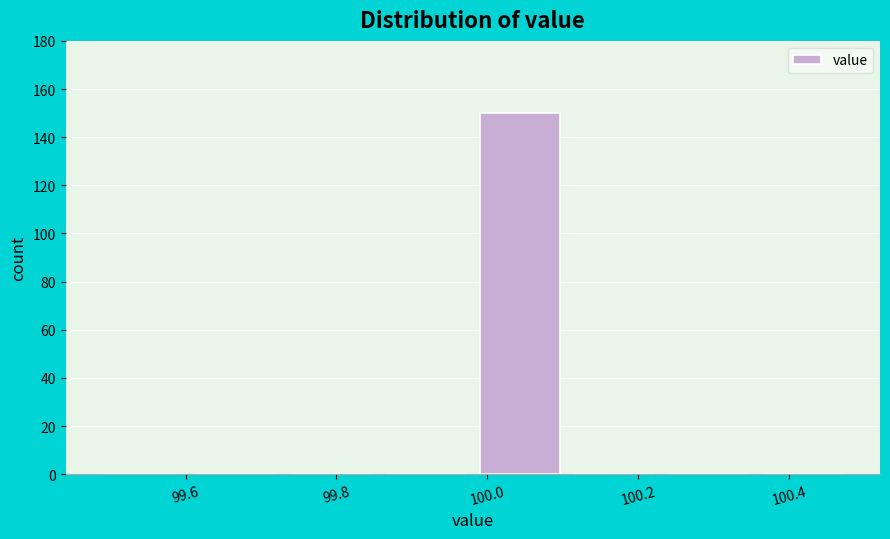

Reading left to right, list every bar in this chart as the range it spans on the x-axis followed by its height. Neither the bar edges nor the heights are printed on the chart, so give them approximately, as read against the axes.

99.490 to 99.615: 0
99.615 to 99.740: 0
99.740 to 99.865: 0
99.865 to 99.990: 0
99.990 to 100.115: 150
100.115 to 100.240: 0
100.240 to 100.365: 0
100.365 to 100.490: 0